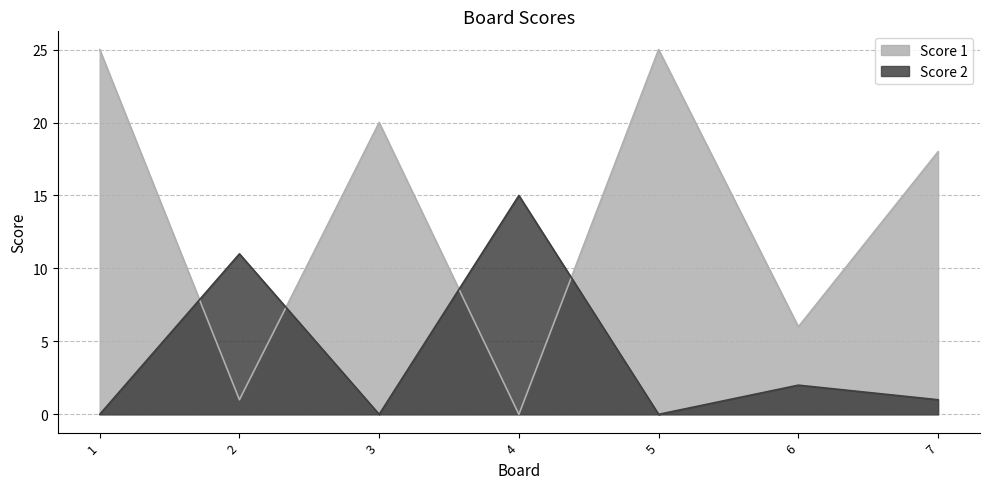

How many times do Score 2 and Score 1 cross each other?

4